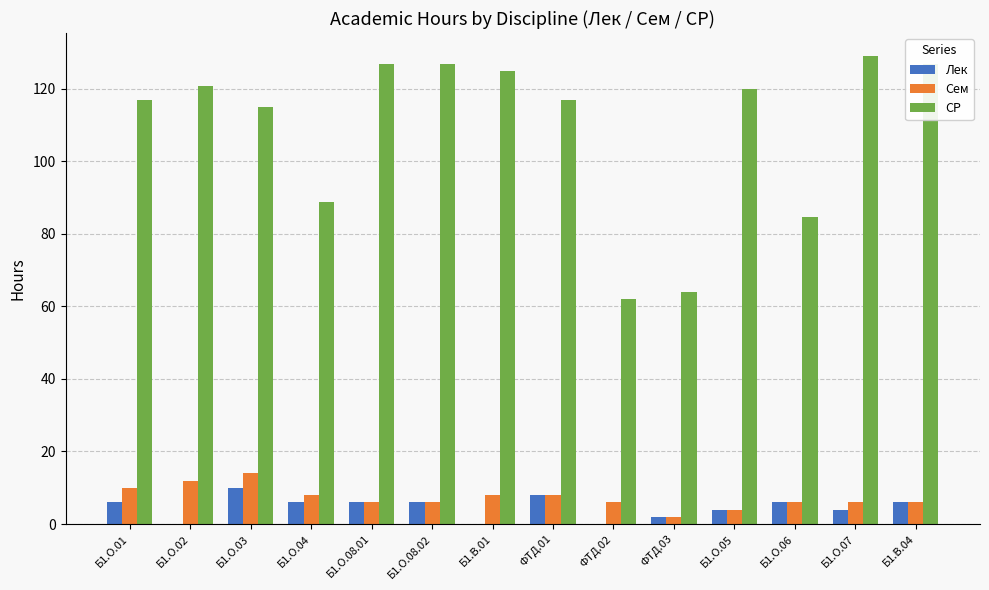

What are all the series names shown in the legend?

Лек, Сем, СР